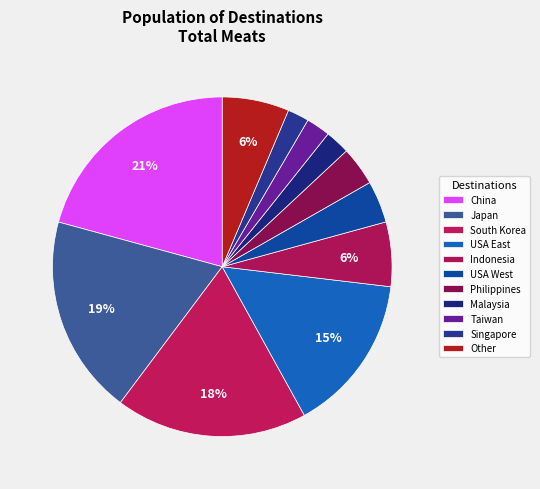

Count the number of slices in the pie.

11